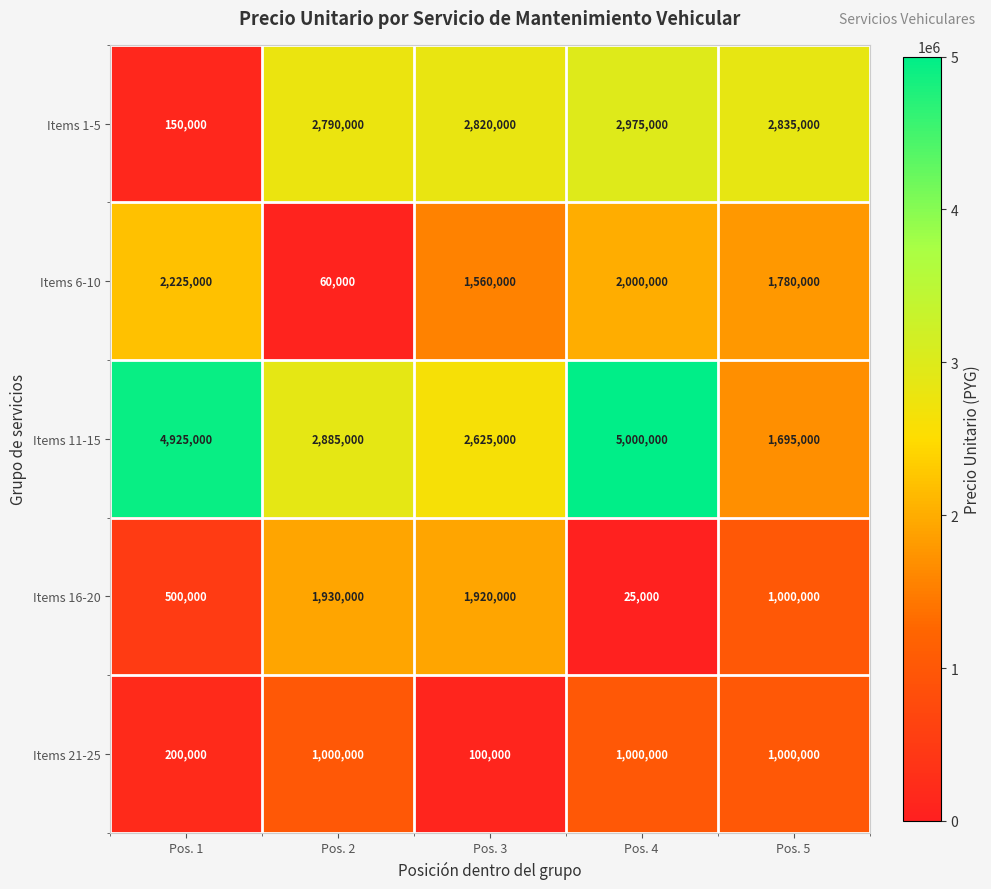

What is the average value of the Items 6-10 series?

1525000